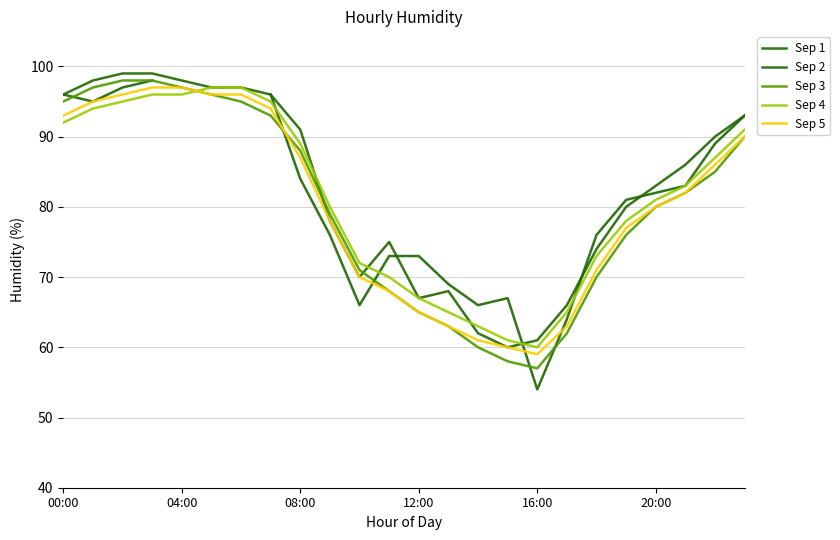

The Sep 2 series shows 26.6 at 6. True or false?

False